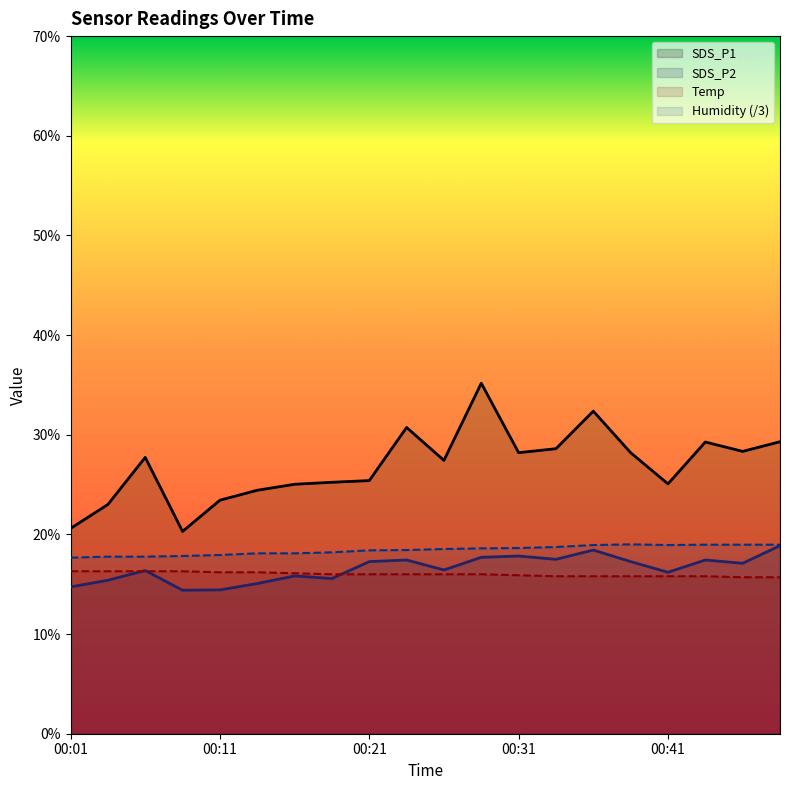

Which label corresponds to the largest value in the chart?

00:28